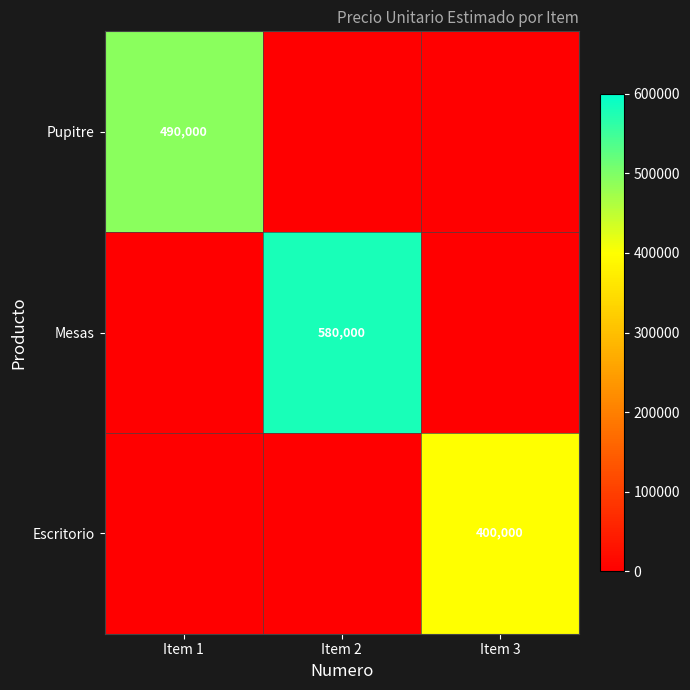

Rank the series by their maximum value, from highest to lowest.

Mesas, Pupitre, Escritorio